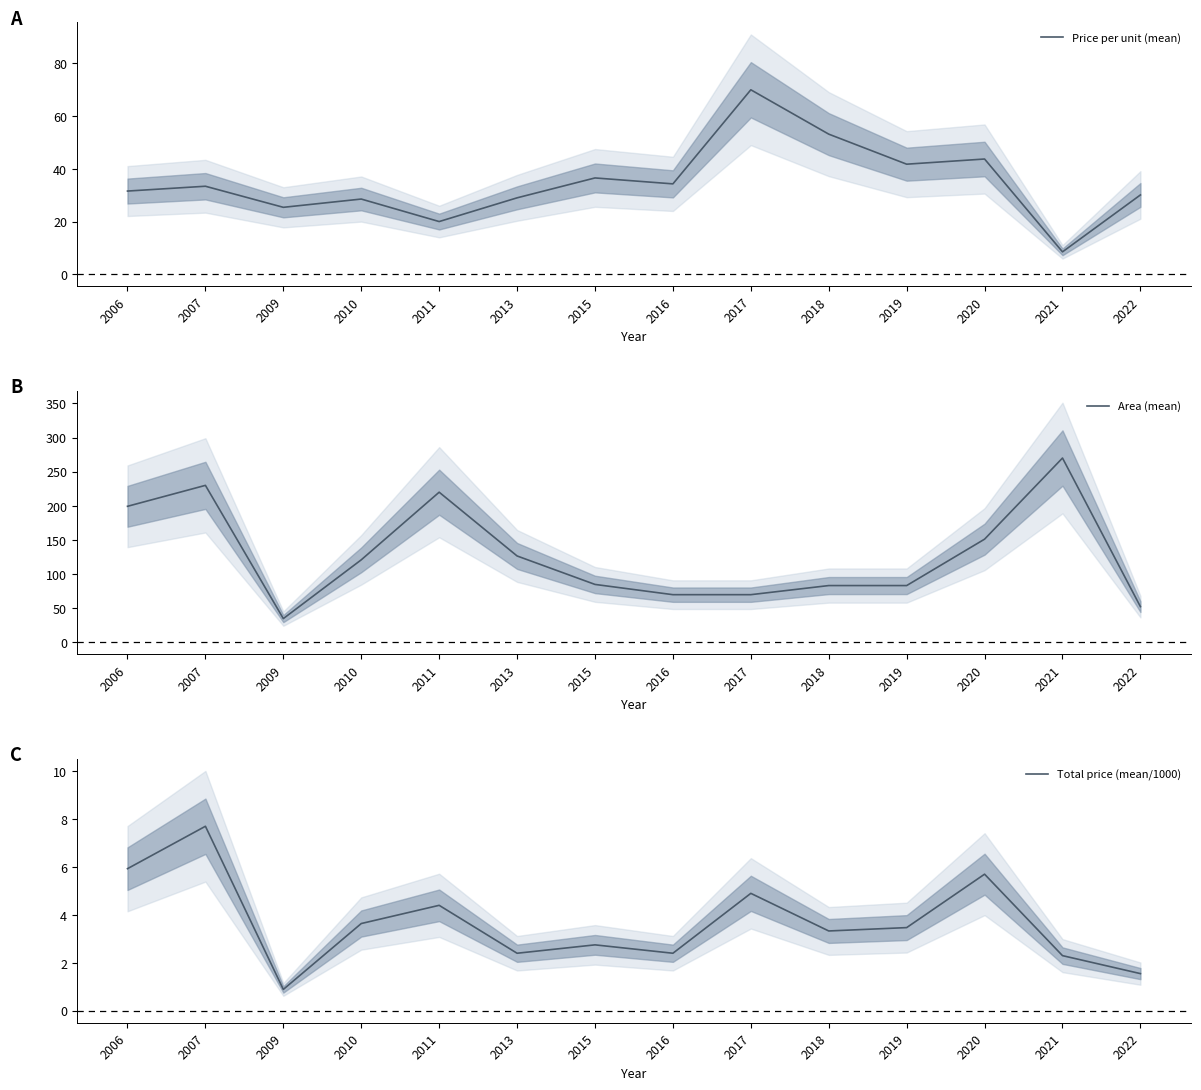

Is it true that Price per unit (mean) equals 69.4 at 2020?

False